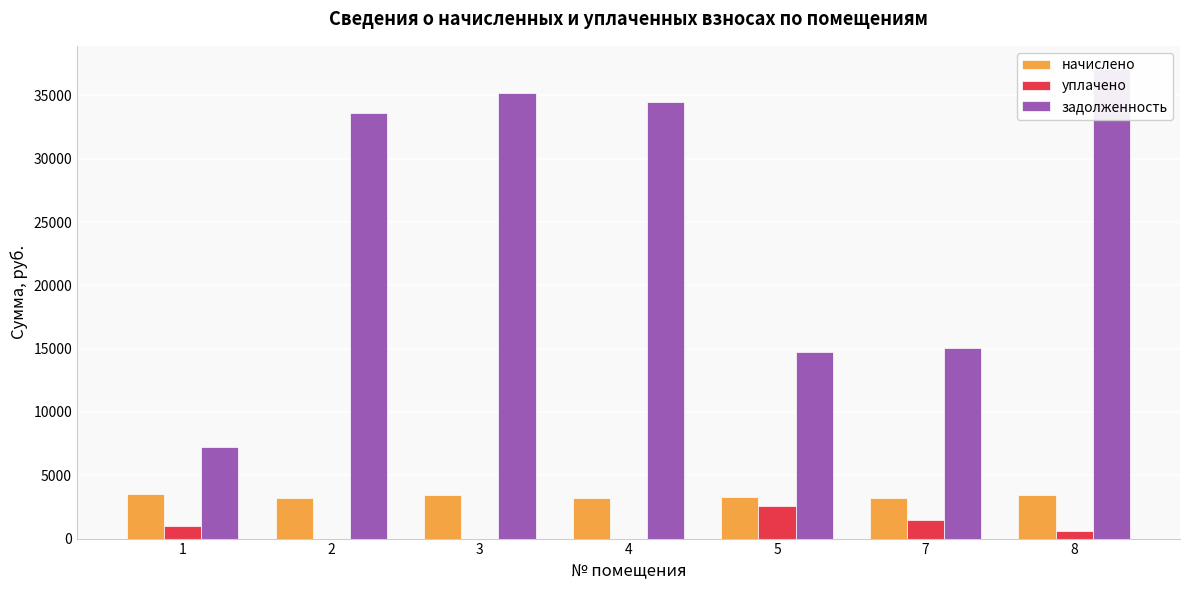

At which category is the sum across all series the highest?

8